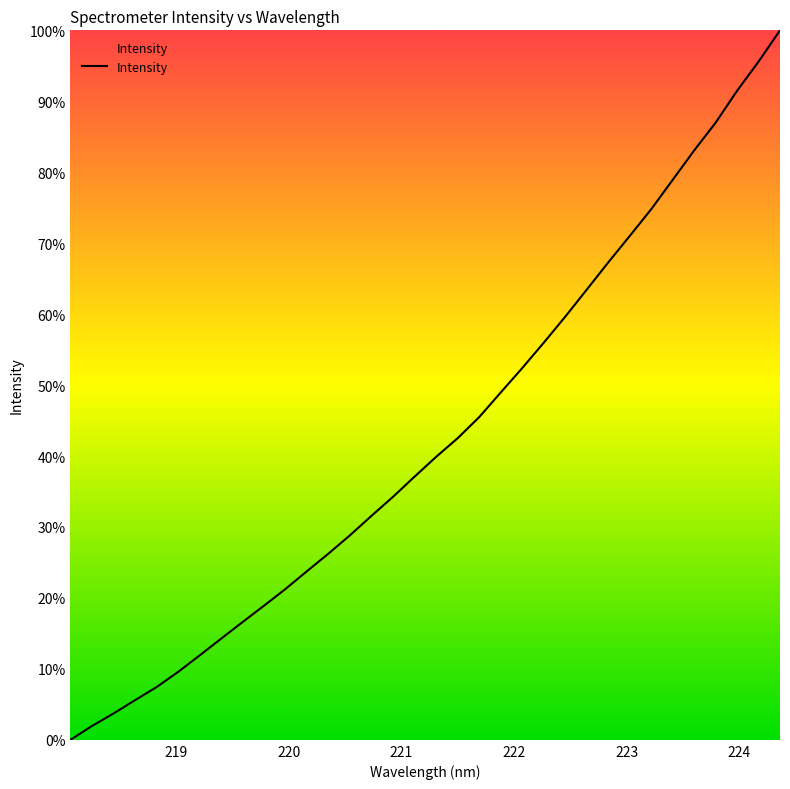

What is the greatest value displayed?

100.0